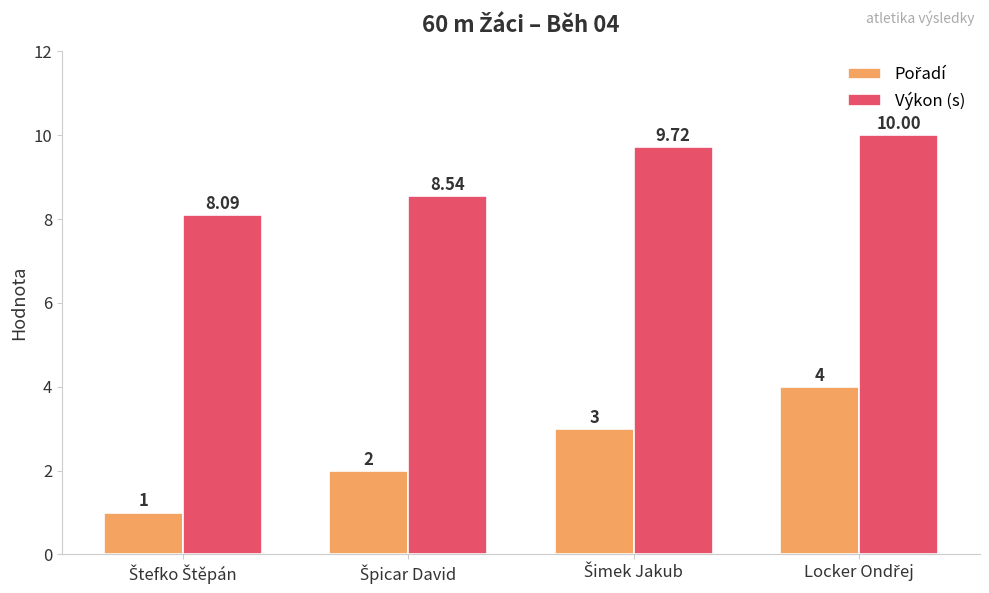

At how many categories does at least one series exceed 1?

4